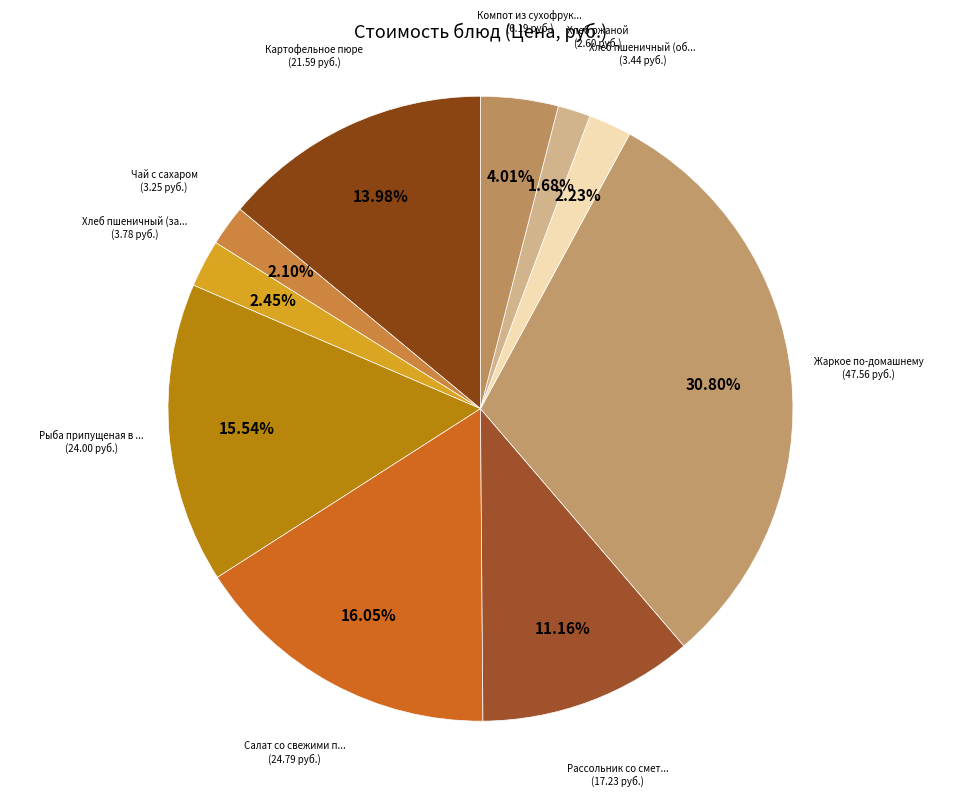

Which category has the smallest portion of the pie?

Хлеб ржаной